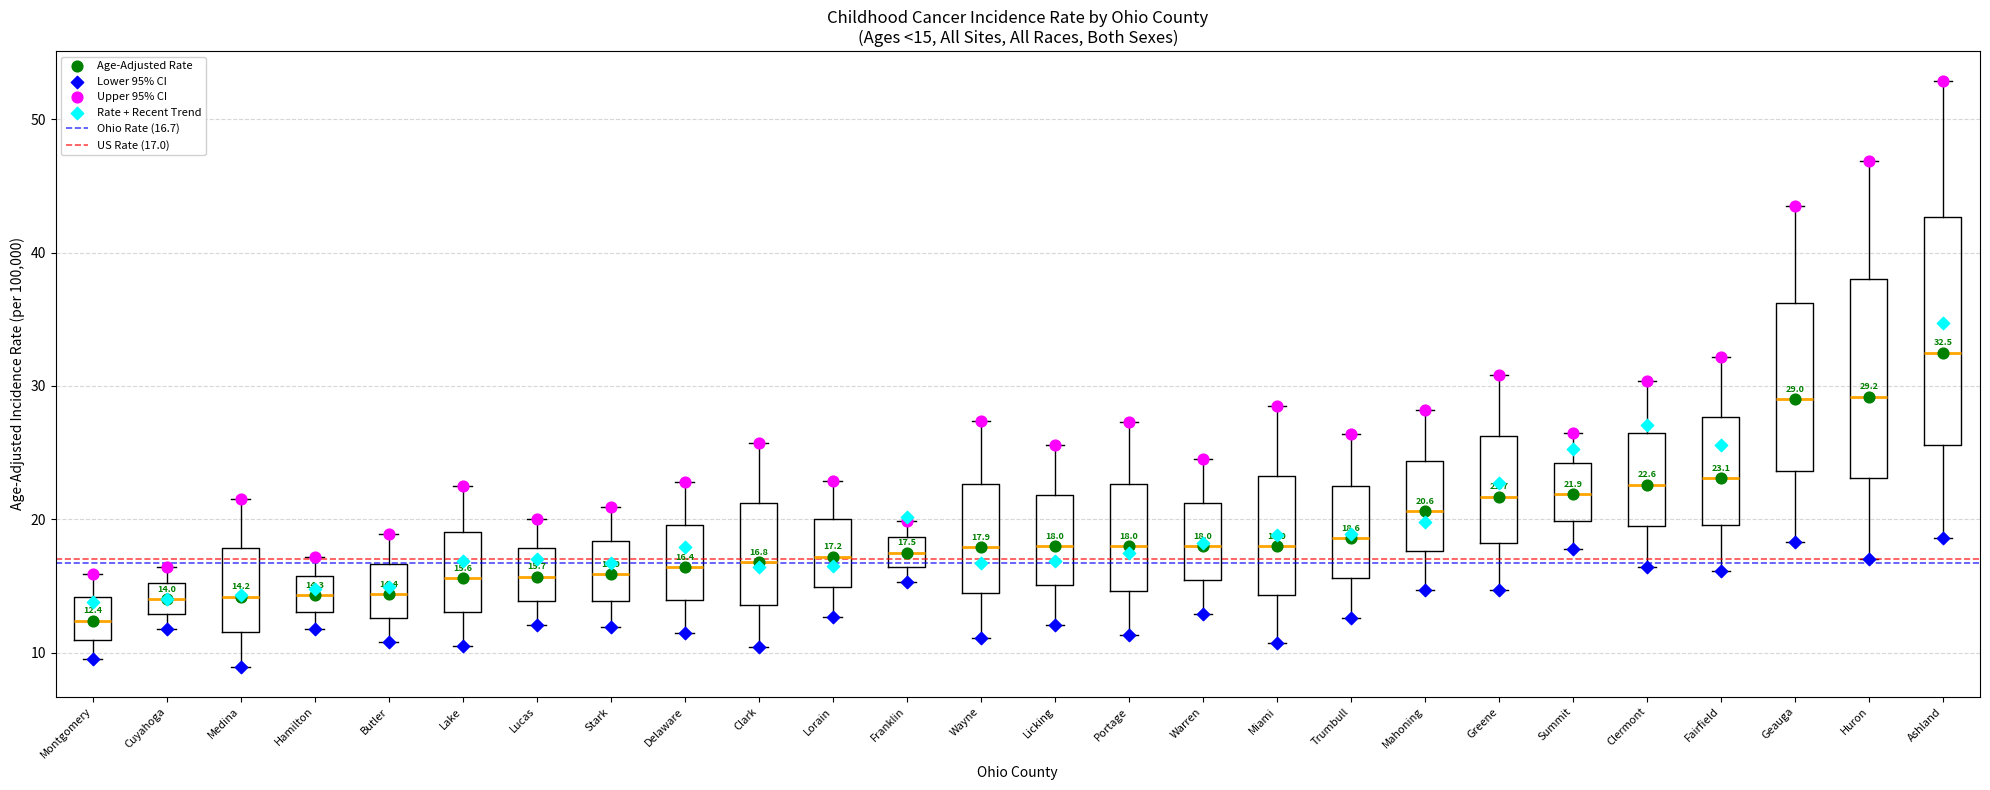

Comparing the boxes themselves (not the whiskers), which one is the tallest?

Ashland